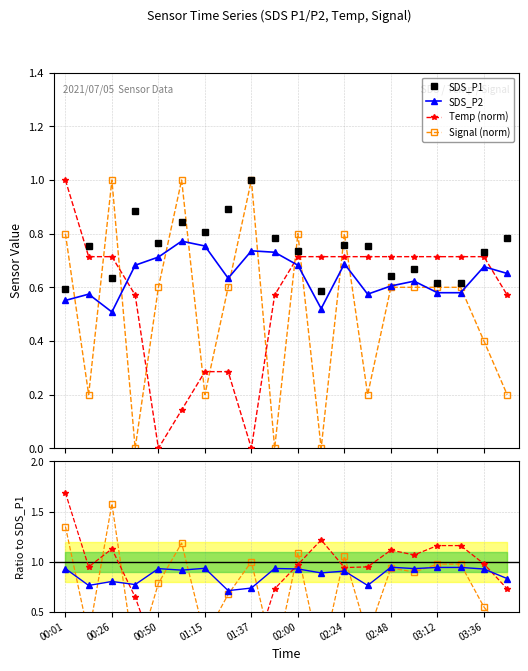

Between 00:26 and 12, which series saw the biggest shift?

Signal